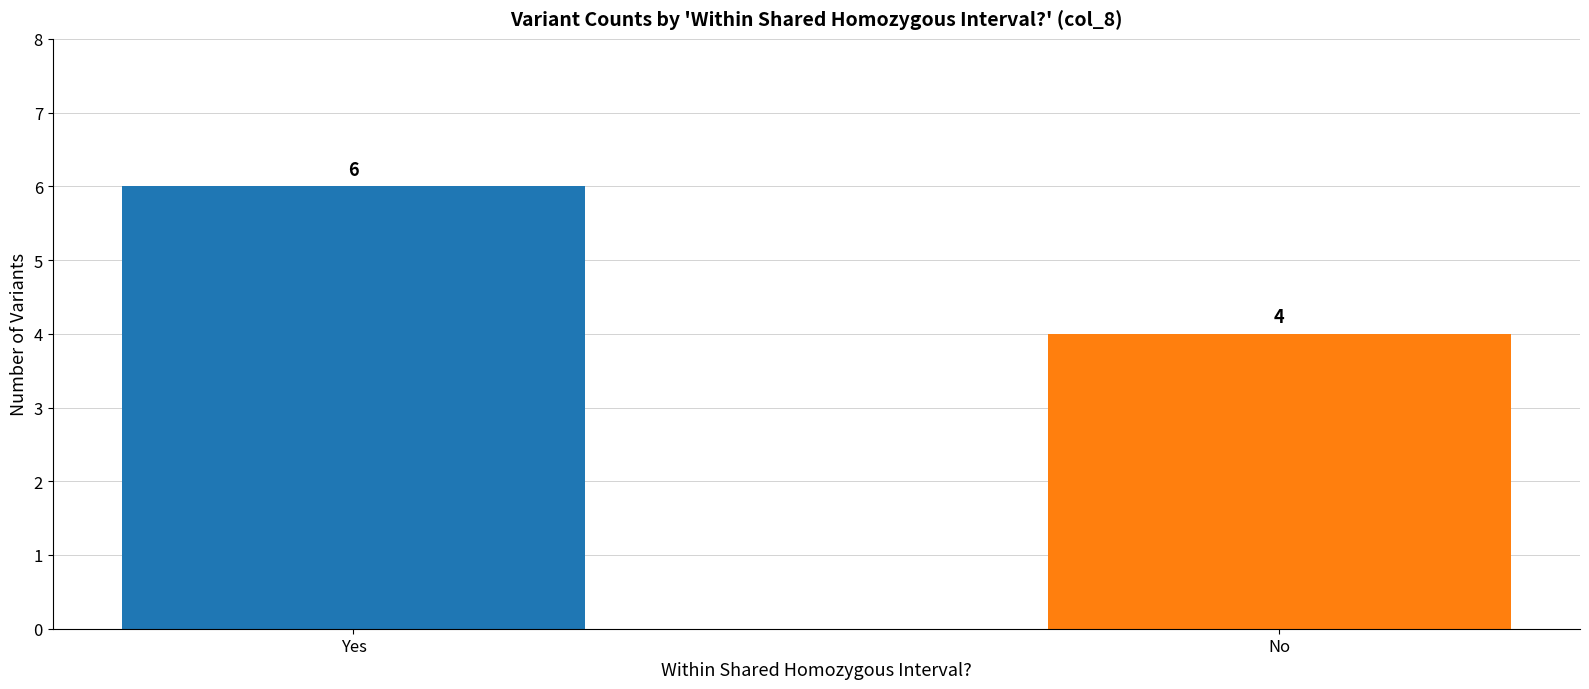

What is the difference between the values at No and Yes?

2